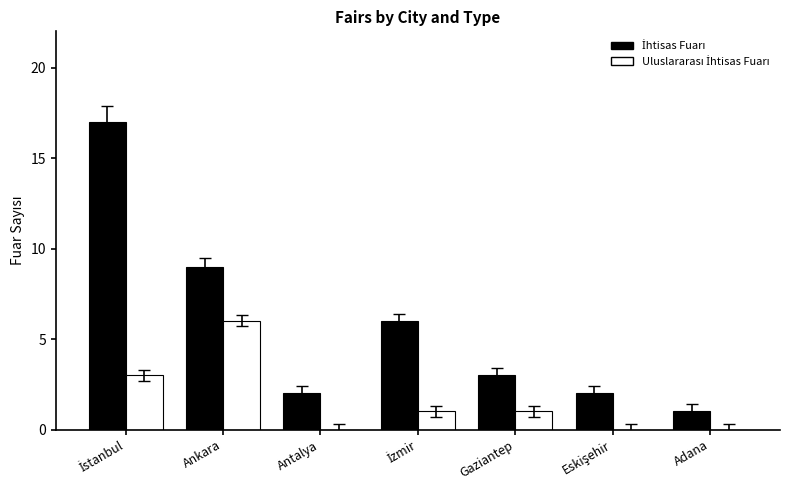

What is the total value across all series at Ankara?

15